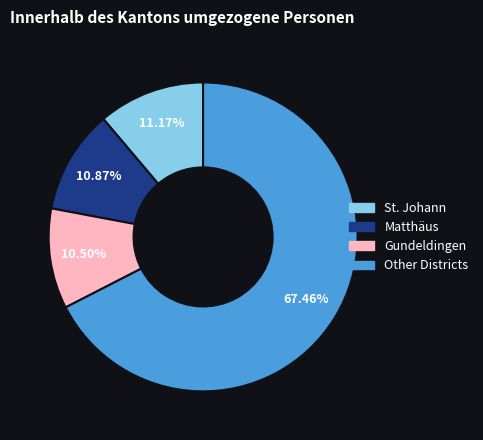

Is there a majority slice in this chart?

Yes